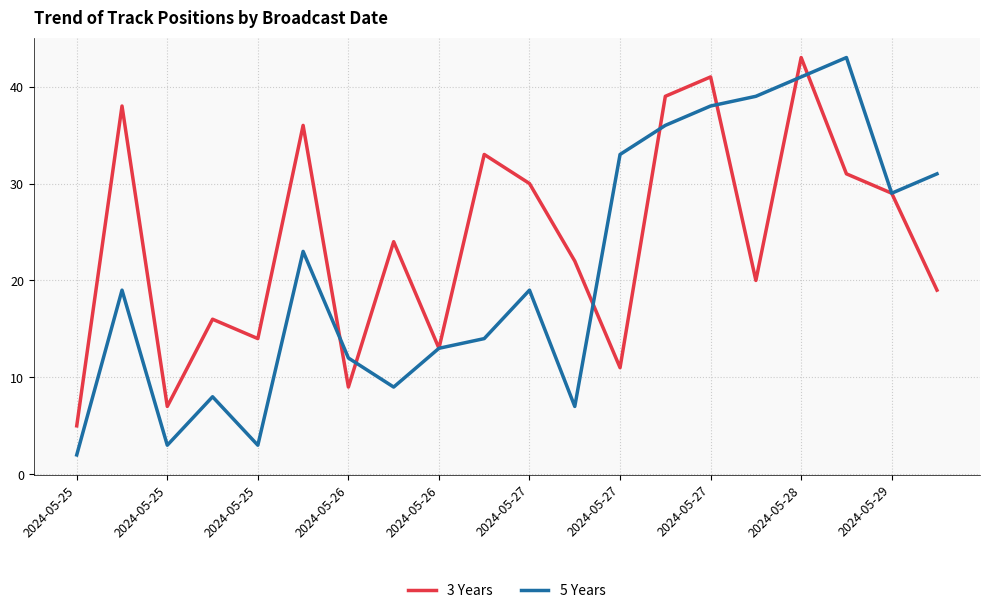

Which series has the largest total across all categories?

3 Years